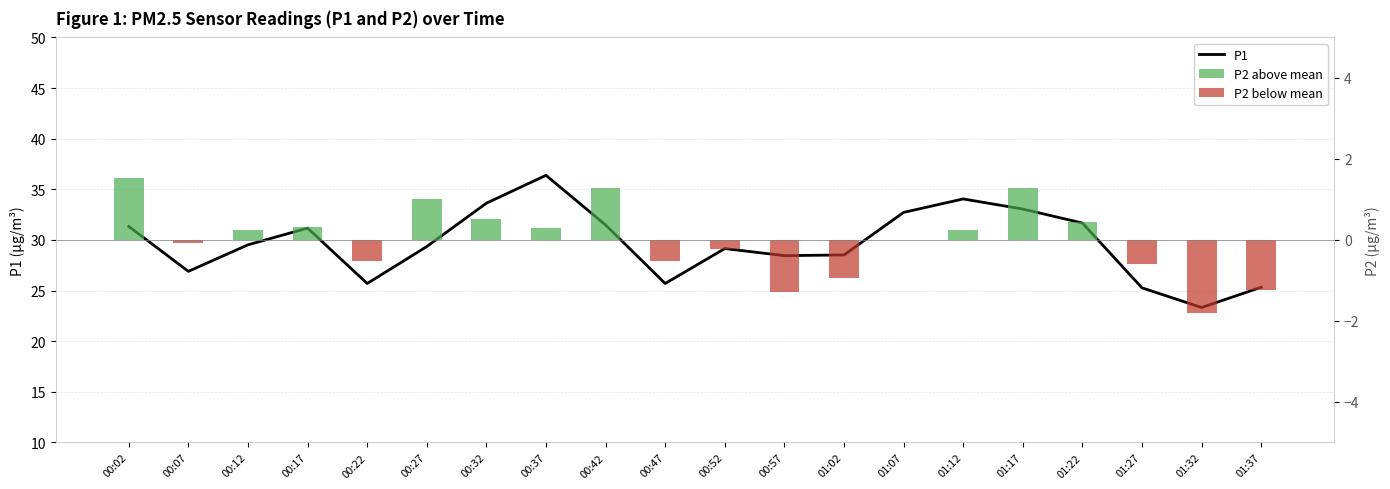

What is the label of the 9th bar from the left?

00:42